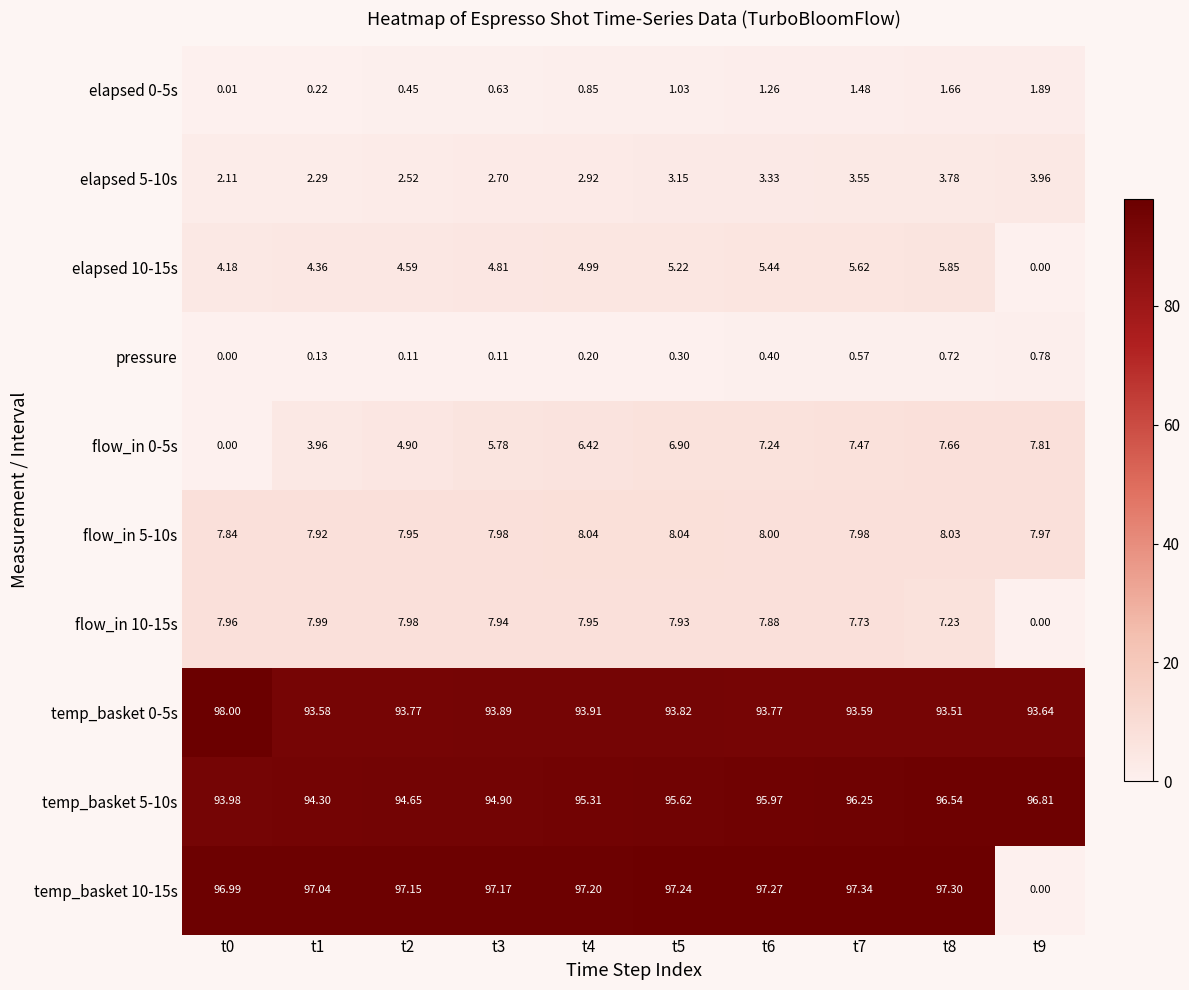

Is the value of temp_basket 0-5s at t8 greater than the value of elapsed 0-5s at t3?

Yes